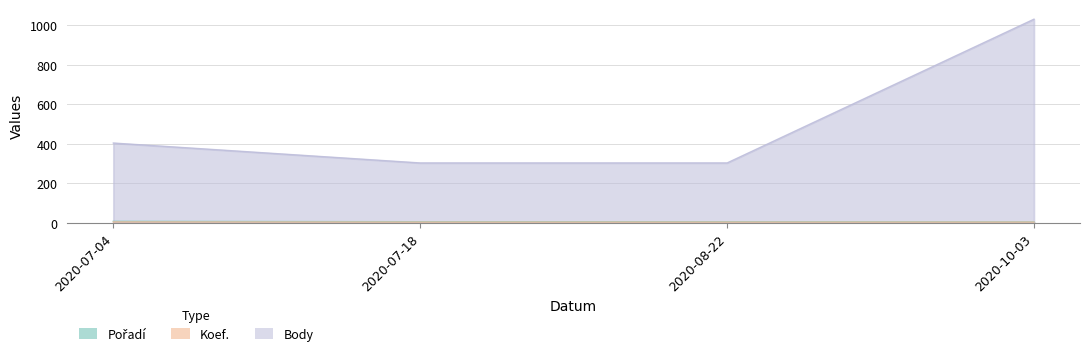

What is the label of the 1st point from the left?

2020-07-04